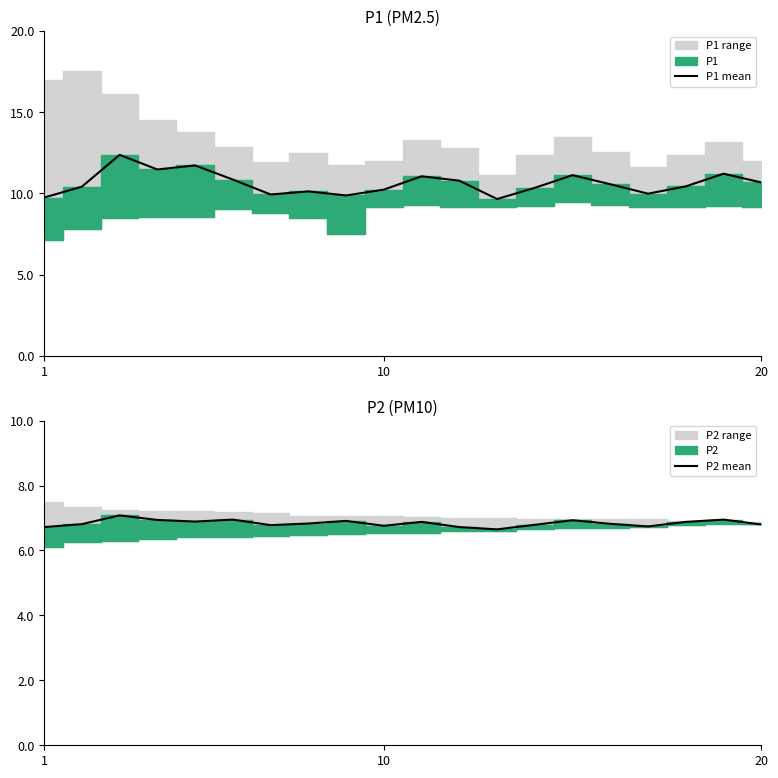

True or false: P2 mean has a value of 7.0 at 18.

True